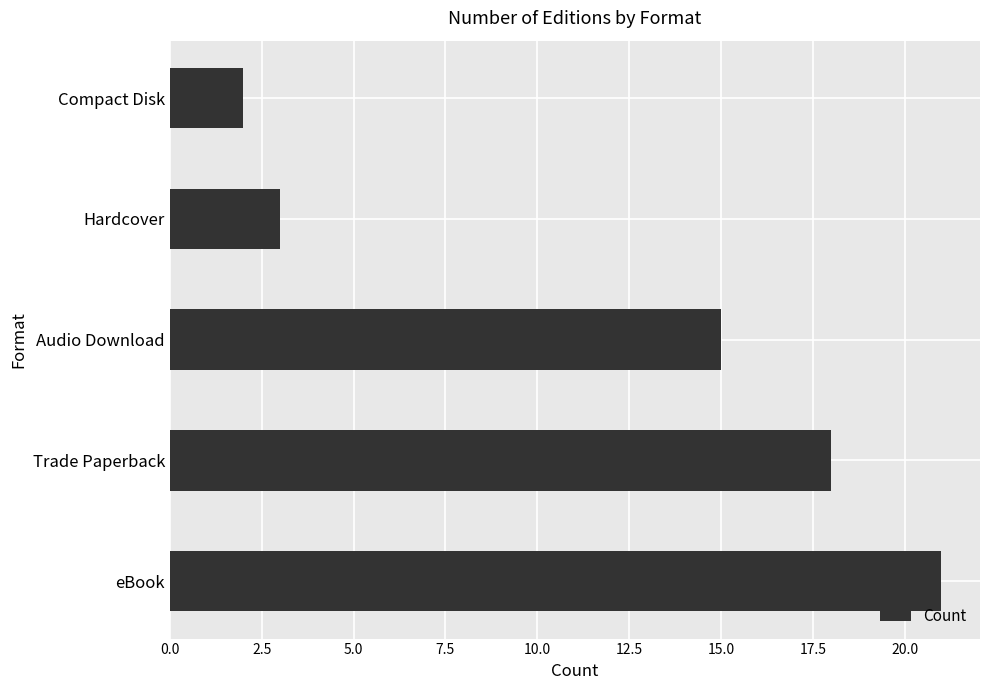

Reading bottom to top, what are all the values shown in this chart?

21	18	15	3	2